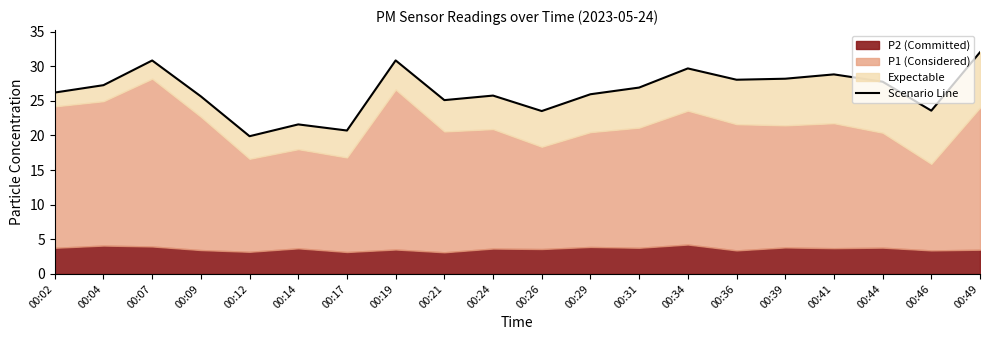

Rank the categories by value from highest to lowest.

00:49, 00:19, 00:07, 00:34, 00:41, 00:39, 00:36, 00:44, 00:04, 00:31, 00:02, 00:29, 00:24, 00:09, 00:21, 00:46, 00:26, 00:14, 00:17, 00:12